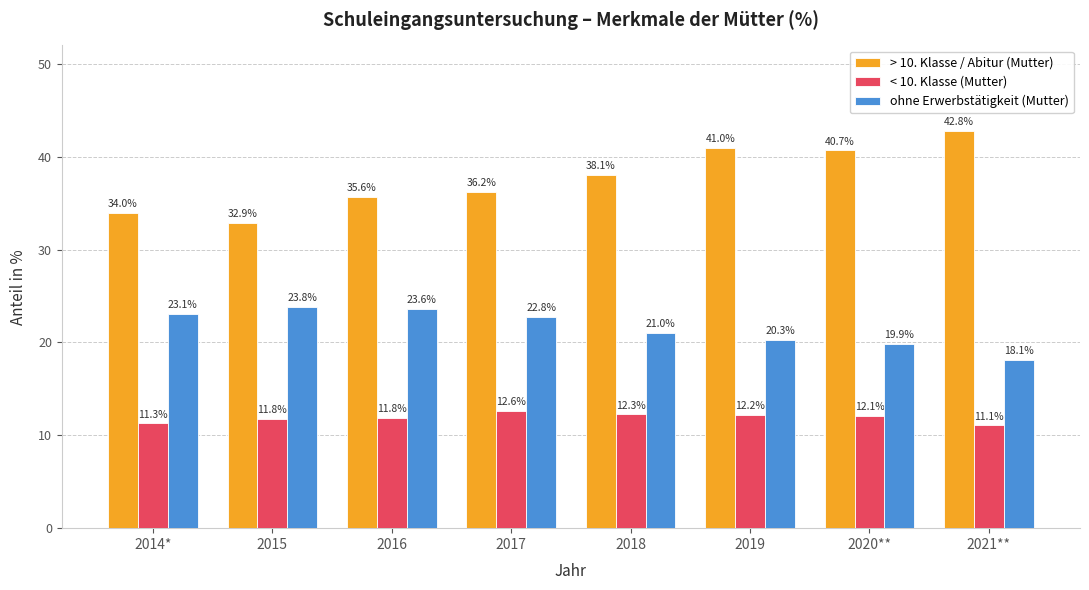

How many distinct data groups are displayed?

3